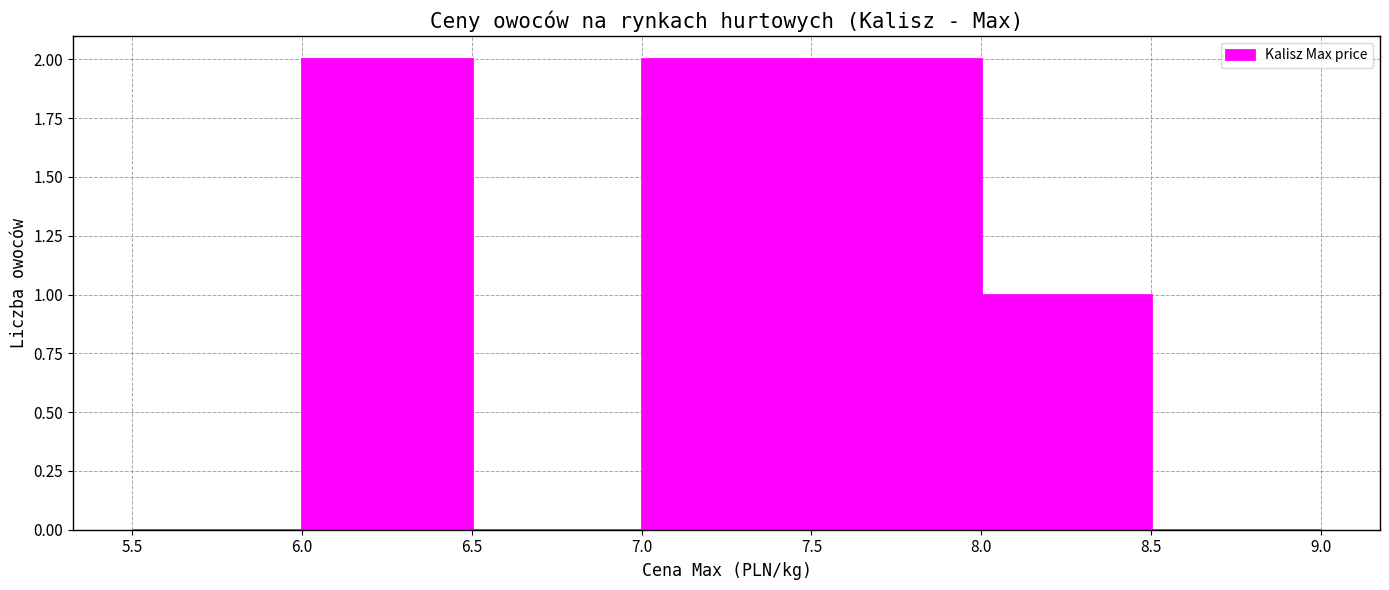

Reading left to right, transcribe this chart: for each bar, give the range it covers on the x-axis and its height. The values are not printed on the chart, so give them approximately, as read against the axis.

5.5 to 6.0: 0
6.0 to 6.5: 2
6.5 to 7.0: 0
7.0 to 7.5: 2
7.5 to 8.0: 2
8.0 to 8.5: 1
8.5 to 9.0: 0